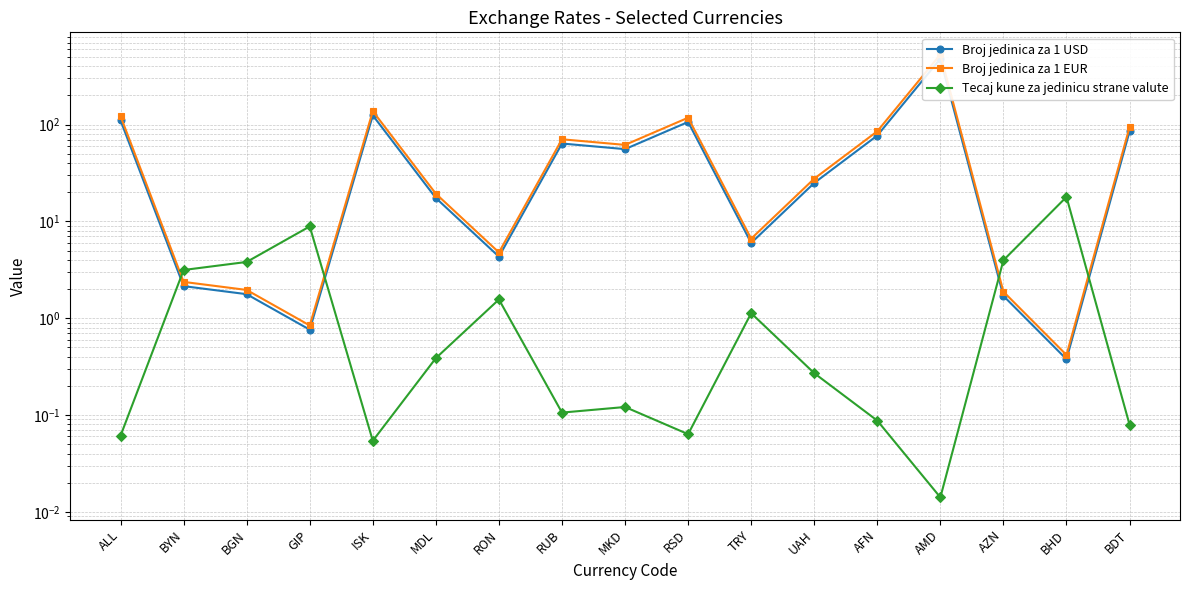

The value of Broj jedinica za 1 EUR at MDL is 11.8. True or false?

False